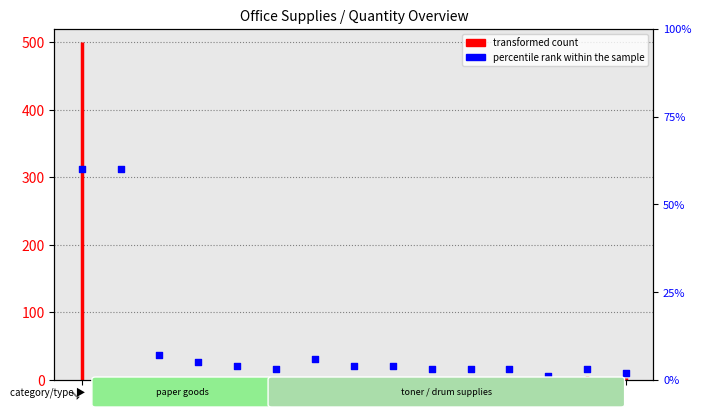

Approximately how many times larger is the value at 10 compared to 6?

1.0